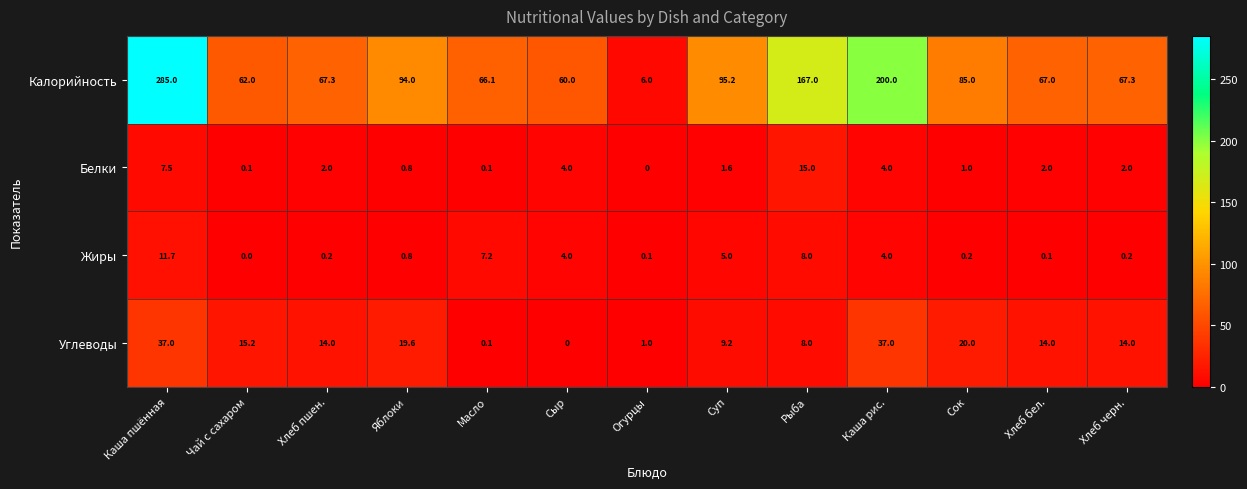

Which series has the largest range (max minus min)?

Калорийность